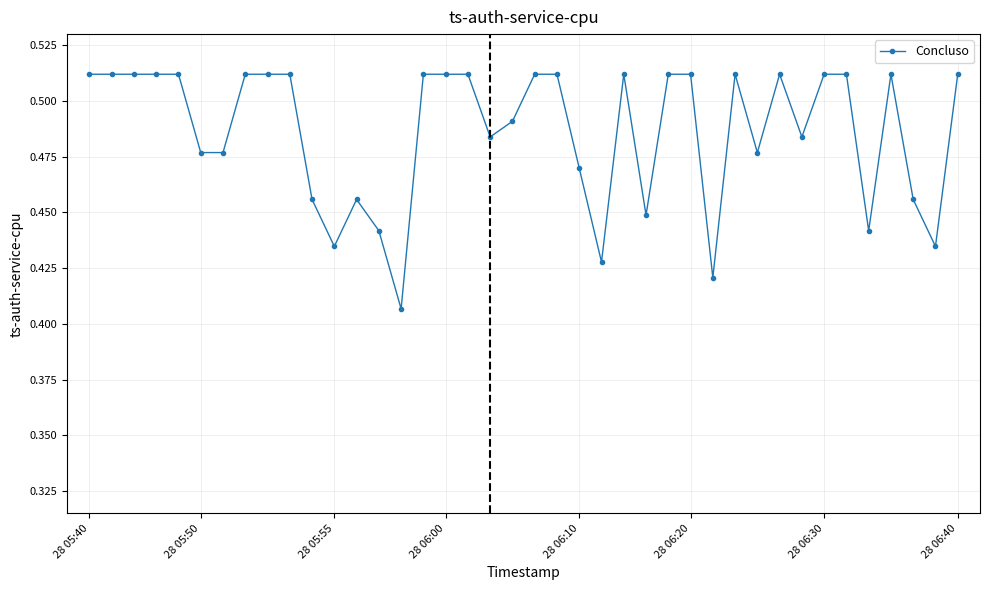

What is the sum of all values?

19.4